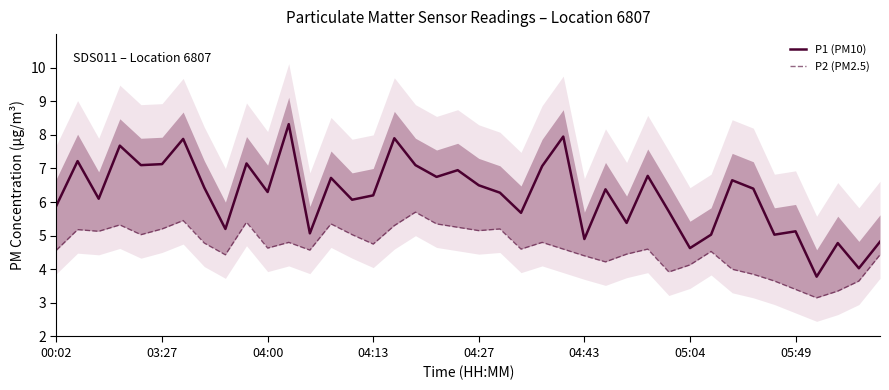

Reading left to right, extract all data points from this chart.

P1 (PM10): 5.9	7.2	6.1	7.7	7.1	7.1	7.9	6.4	5.2	7.2	6.3	8.3	5.1	6.7	6.1	6.2	7.9	7.1	6.8	7.0	6.5	6.3	5.7	7.1	8.0	4.9	6.4	5.4	6.8	5.7	4.6	5.0	6.7	6.4	5.0	5.1	3.8	4.8	4.0	4.8
P2 (PM2.5): 4.6	5.2	5.1	5.3	5.0	5.2	5.5	4.8	4.4	5.4	4.6	4.8	4.6	5.3	5.0	4.8	5.3	5.7	5.3	5.2	5.2	5.2	4.6	4.8	4.6	4.4	4.2	4.5	4.6	3.9	4.1	4.5	4.0	3.9	3.6	3.4	3.1	3.4	3.6	4.4